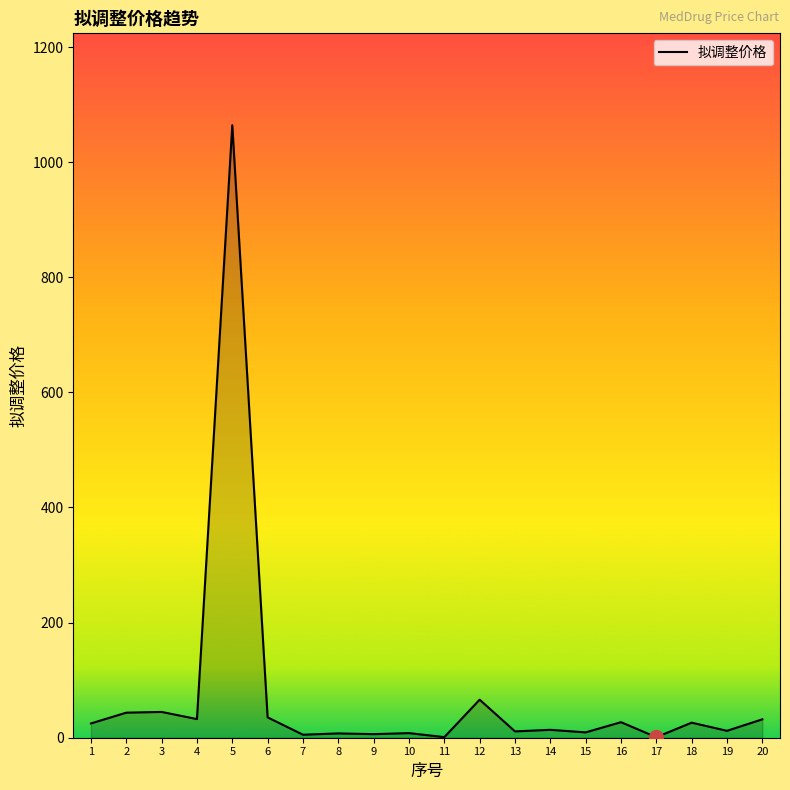

What is the difference between the maximum and minimum values?

1063.2